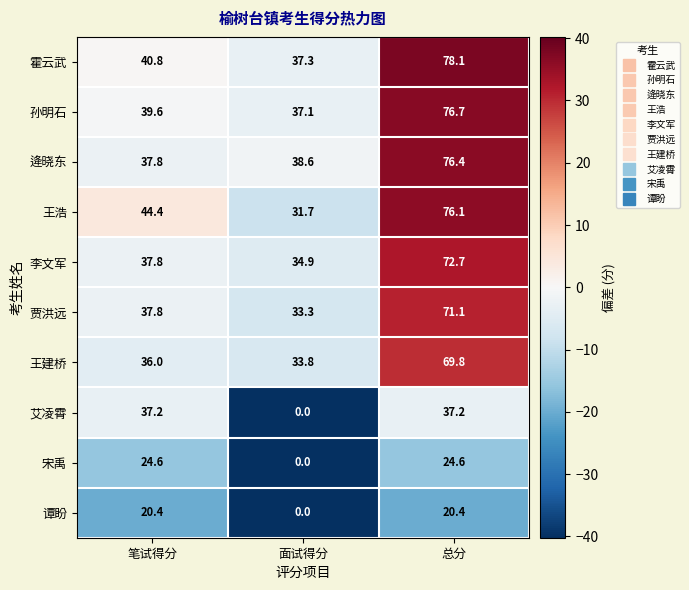

At 总分, list the series in order from smallest to largest.

谭盼, 宋禹, 艾凌霄, 王建桥, 贾洪远, 李文军, 王浩, 逄晓东, 孙明石, 霍云武